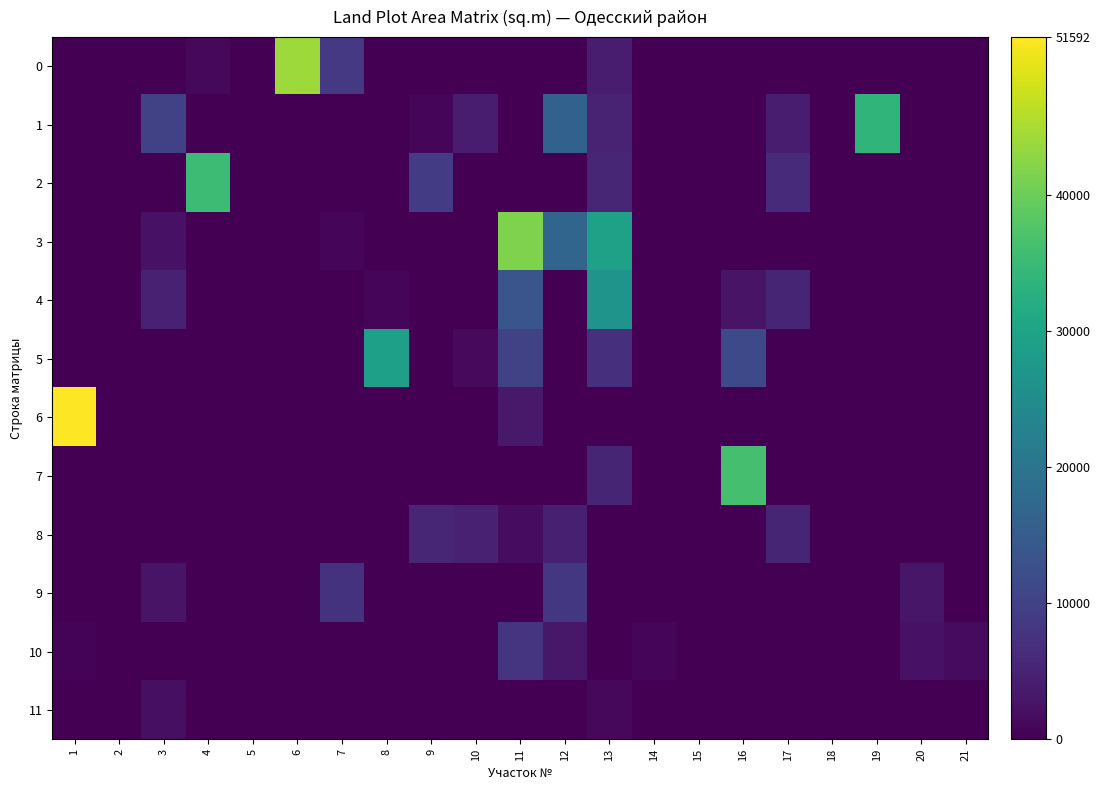

Rank the series at 20 from highest to lowest value.

9, 10, 0, 1, 2, 3, 4, 5, 6, 7, 8, 11